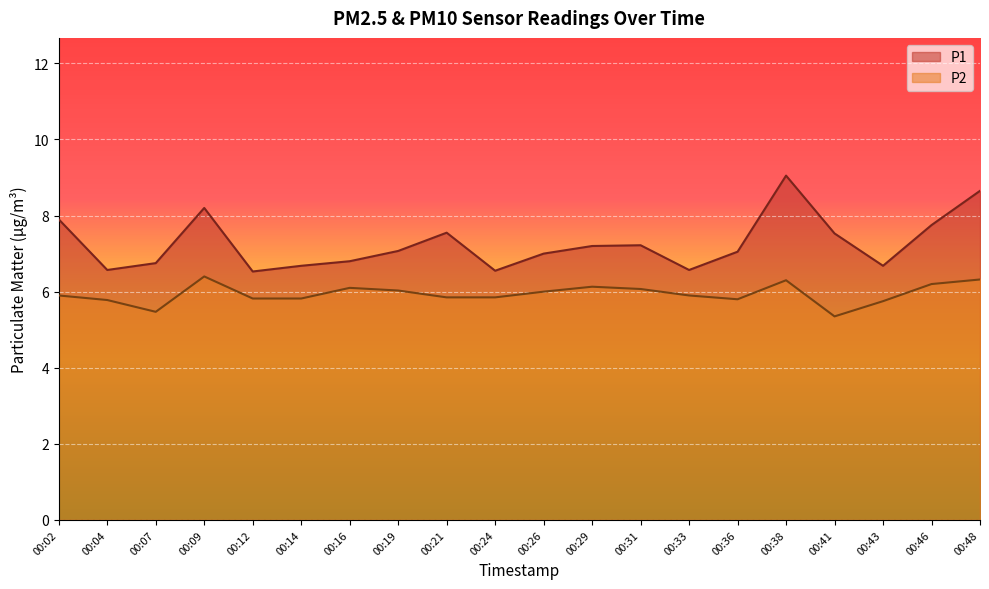

Rank the series by their maximum value, from highest to lowest.

P1, P2